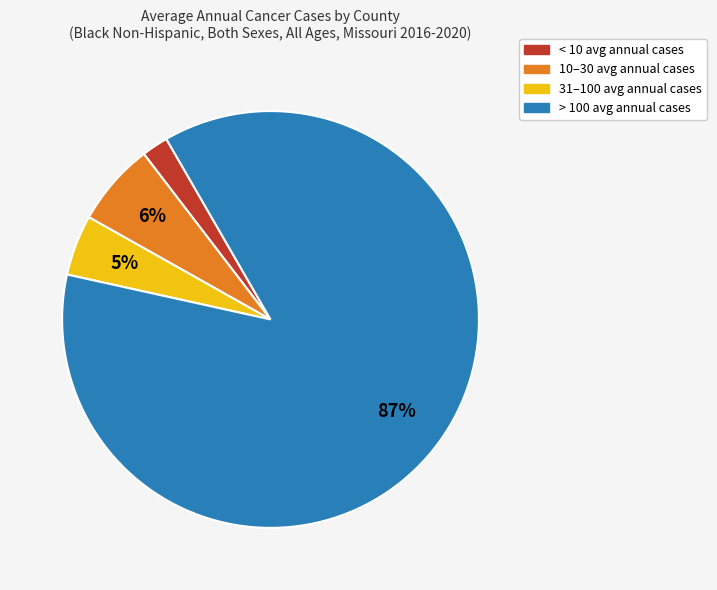

To the nearest percent, what is the average slice percentage?

25%